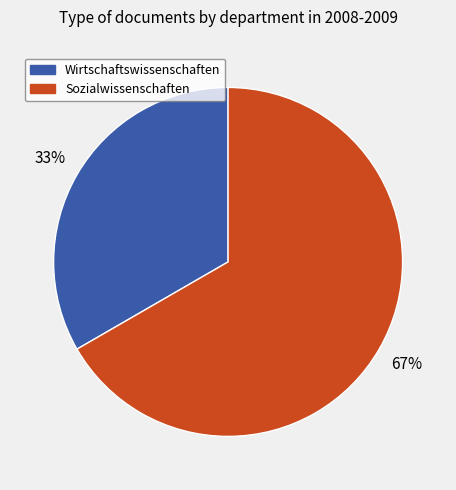

Does any single category account for the majority?

Yes